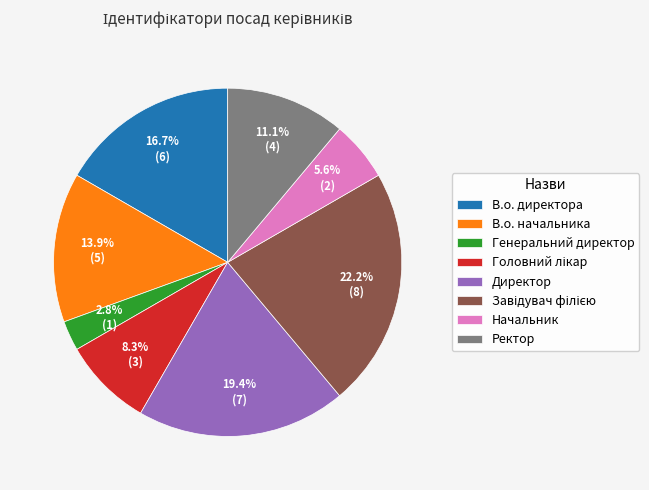

Which slice is the smallest?

Генеральний директор